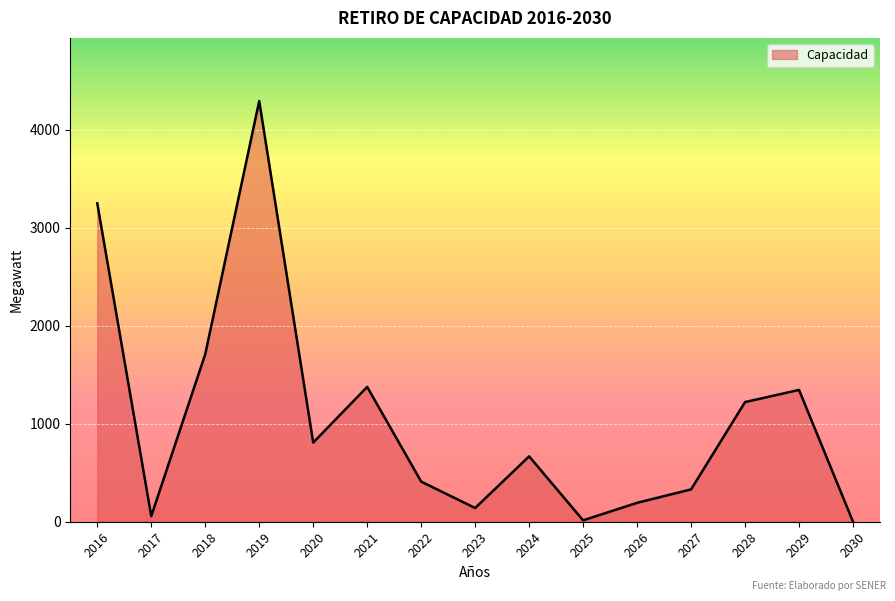

True or false: the data shows 1221.8 at 2028.

True